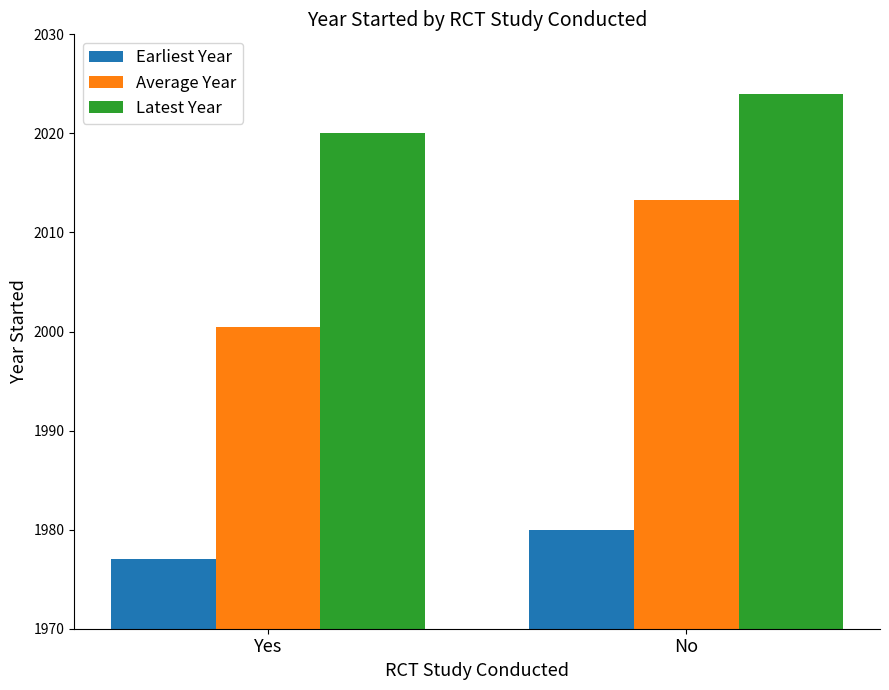

List the labels in order of Latest Year value, largest first.

No, Yes